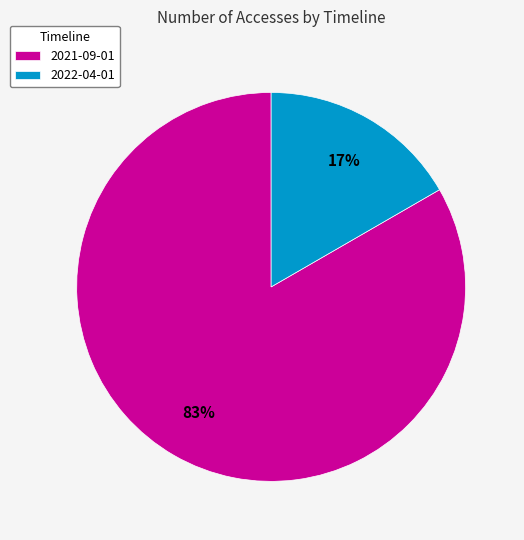

Do 2022-04-01 and 2021-09-01 together represent more than half of the pie?

Yes